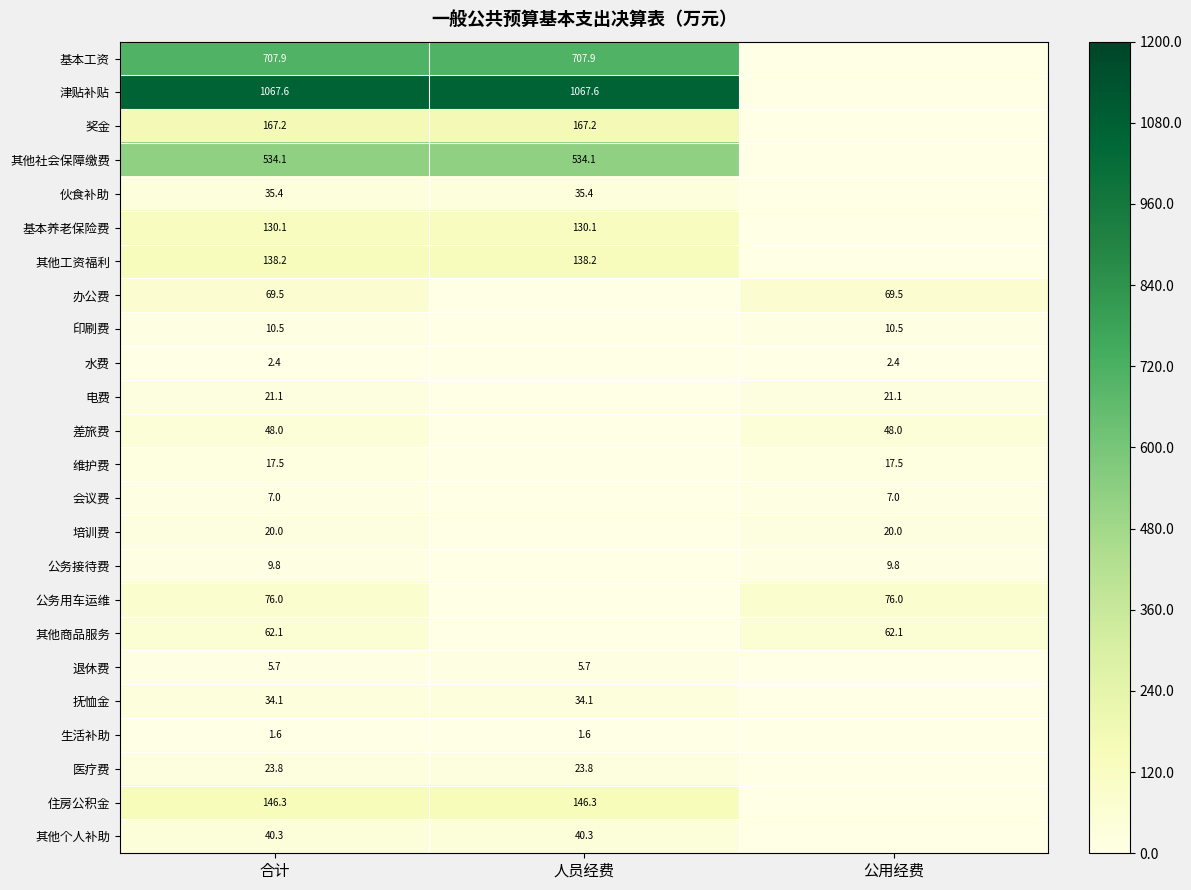

True or false: 印刷费 has a value of 14.6 at 合计.

False